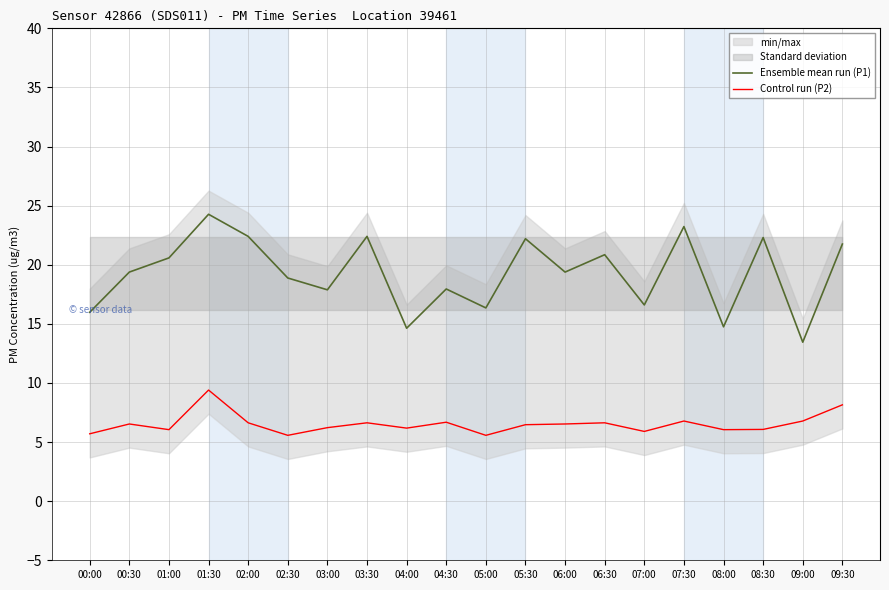

How many data points does each series have?

20